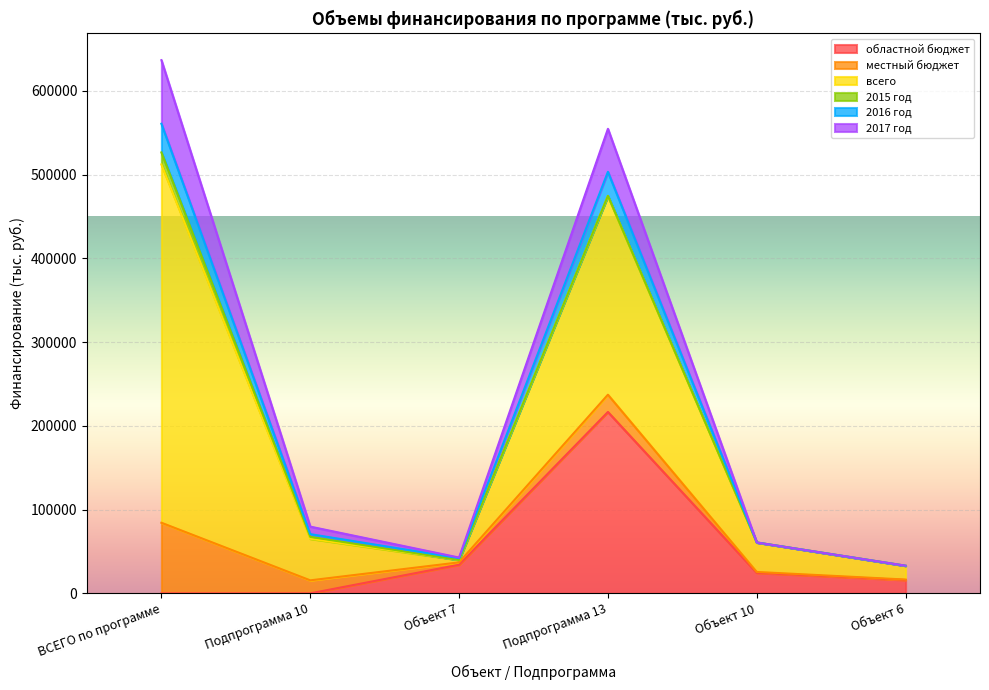

What is the label of the 3rd point from the left?

Объект 7